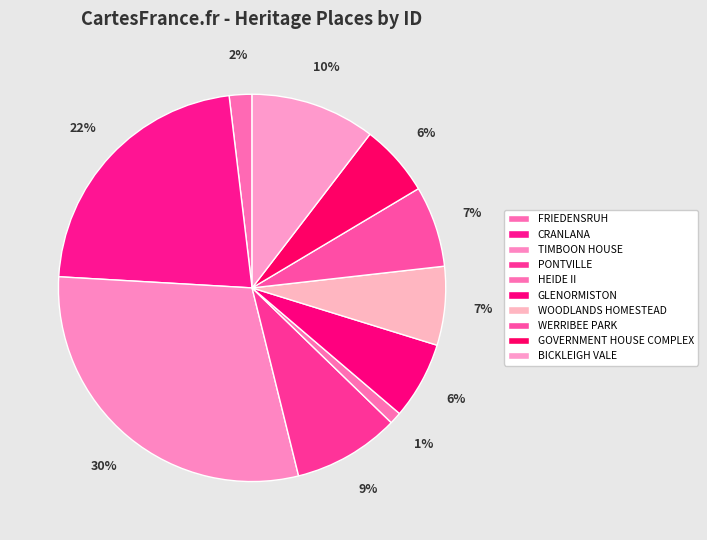

Count the number of slices in the pie.

10